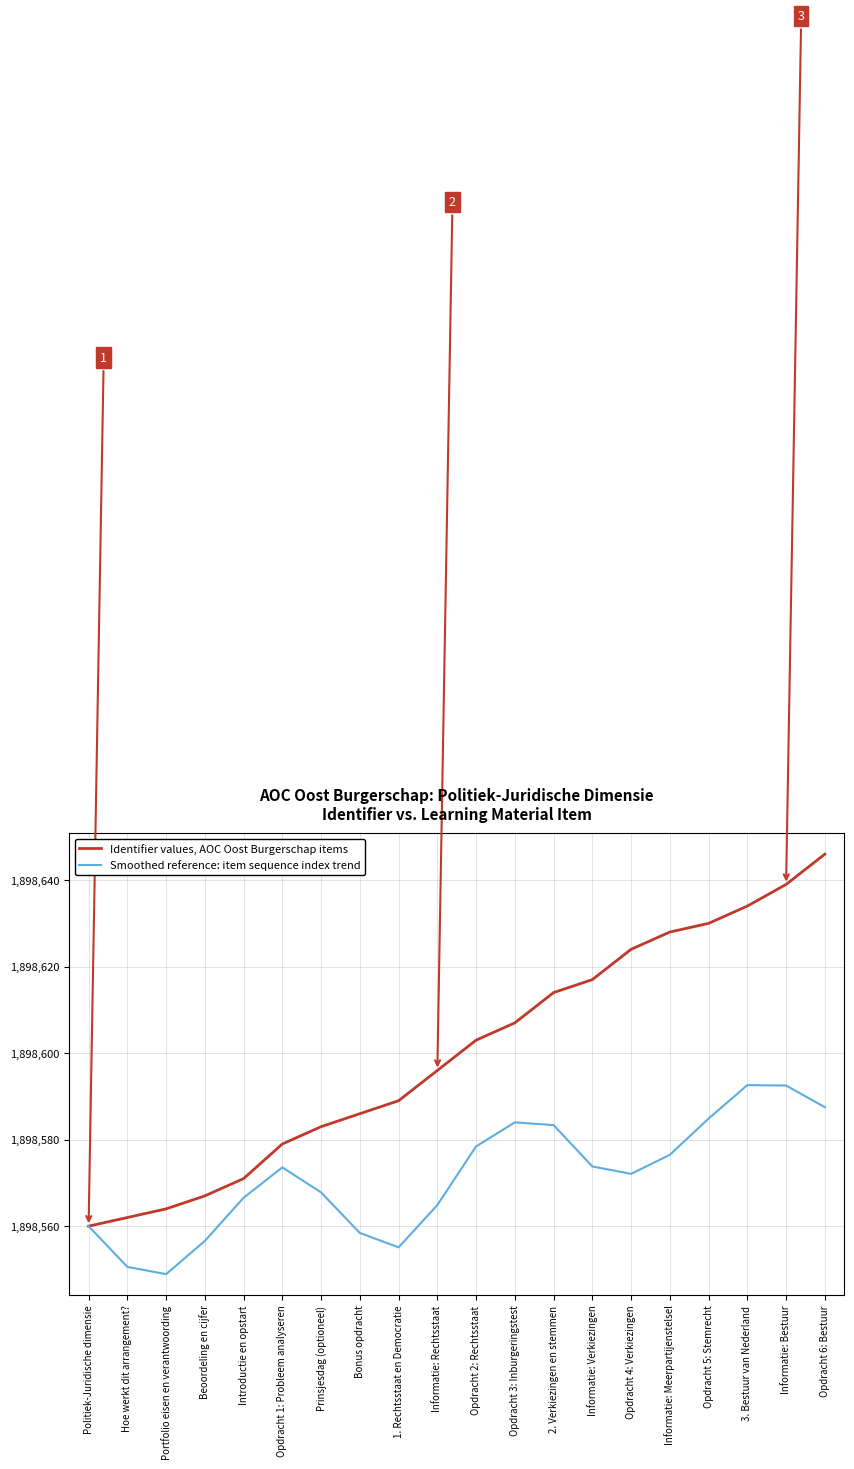

What is the minimum value shown in the chart?

1898548.9